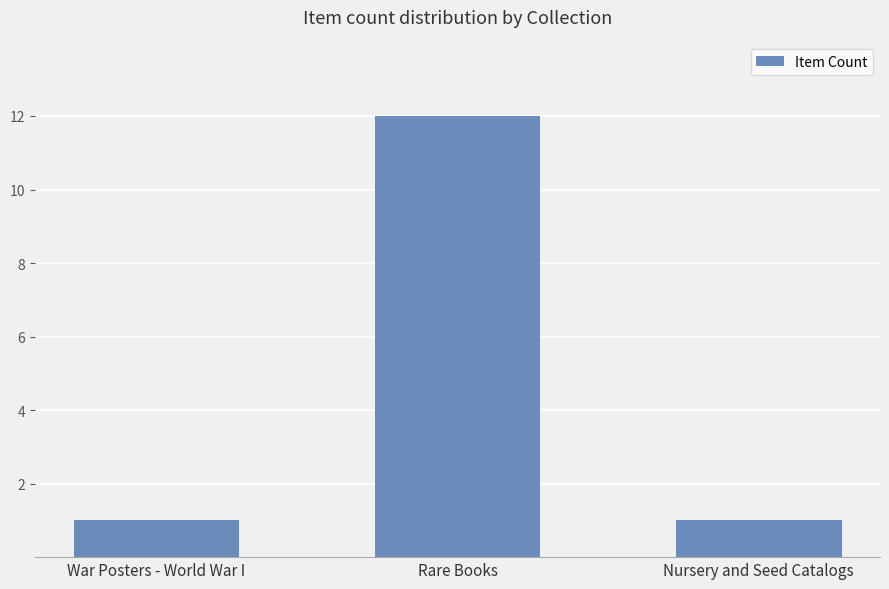

Which category has the highest value across all series?

Rare Books